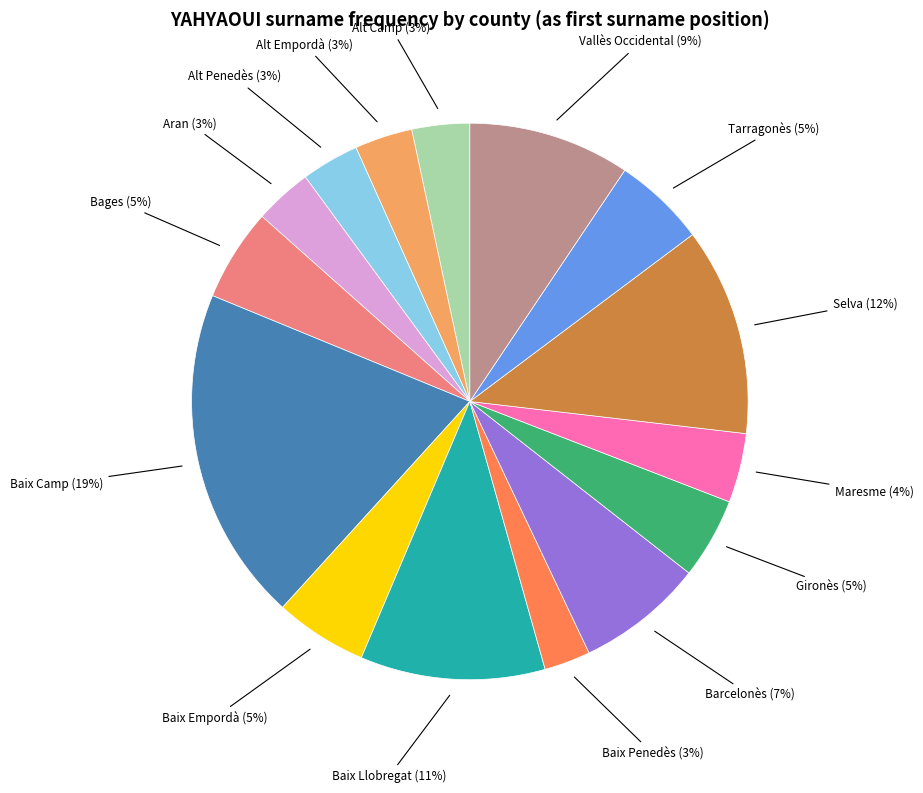

Is there any slice that represents more than half of the pie?

No